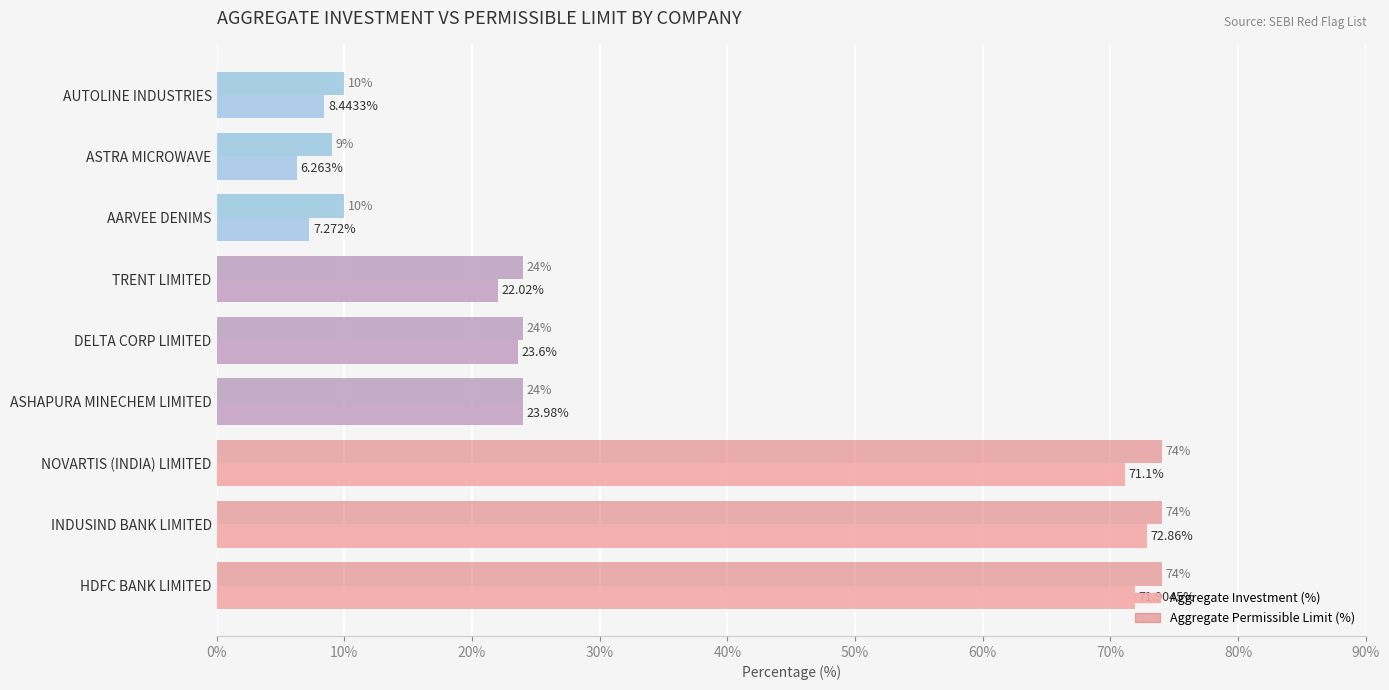

At AUTOLINE INDUSTRIES, list the series in order from largest to smallest.

Aggregate Permissible Limit (%), Aggregate Investment (%)